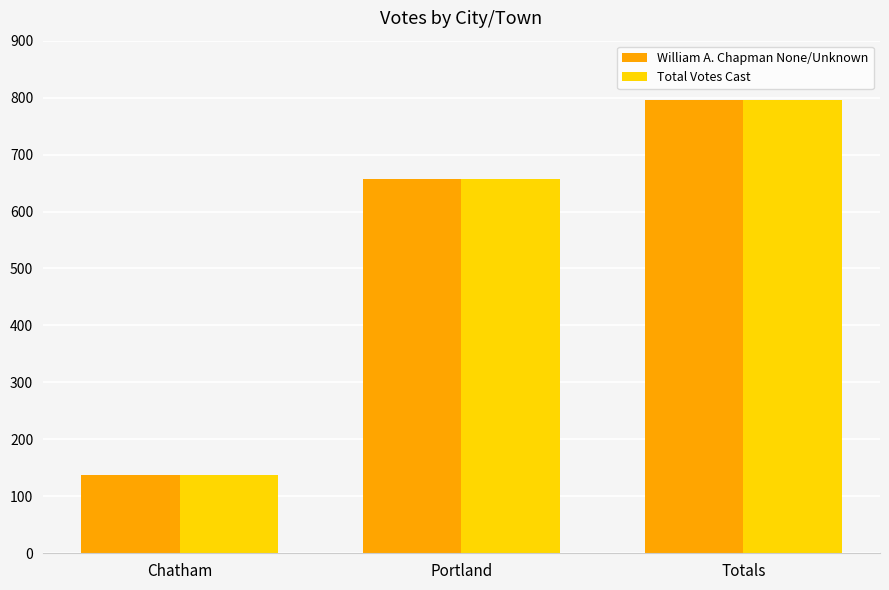

Are the bars horizontal?

No